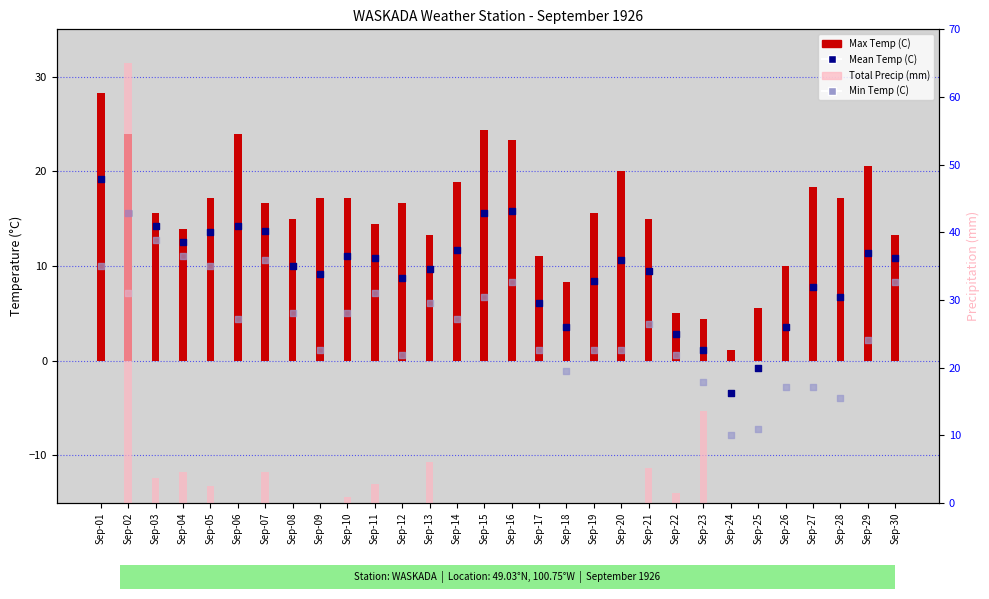

Which series has the largest Y range (max minus min)?

Total Precip (mm)